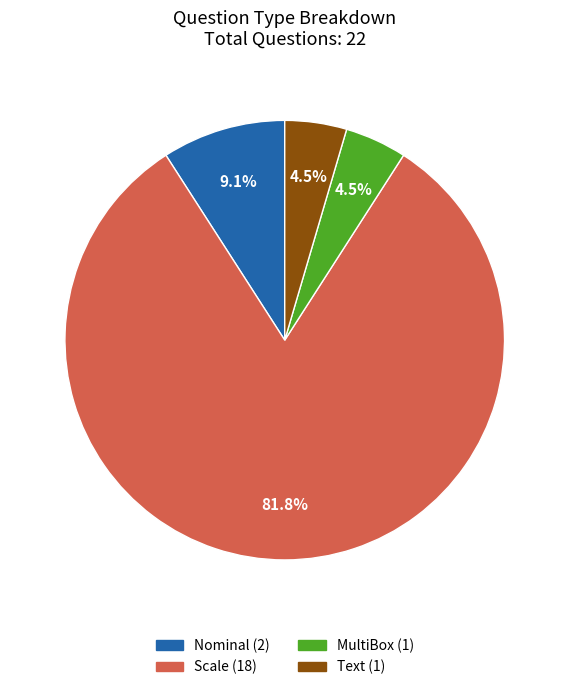

Which slice represents more than half of the pie?

Scale